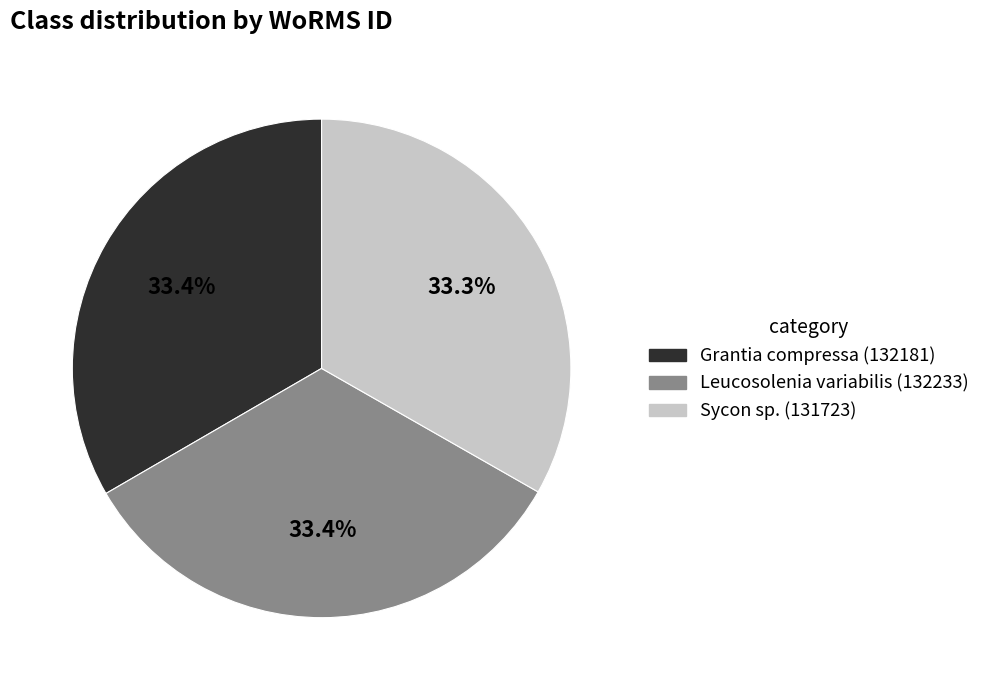

Does Leucosolenia variabilis represent more than half of the total?

No